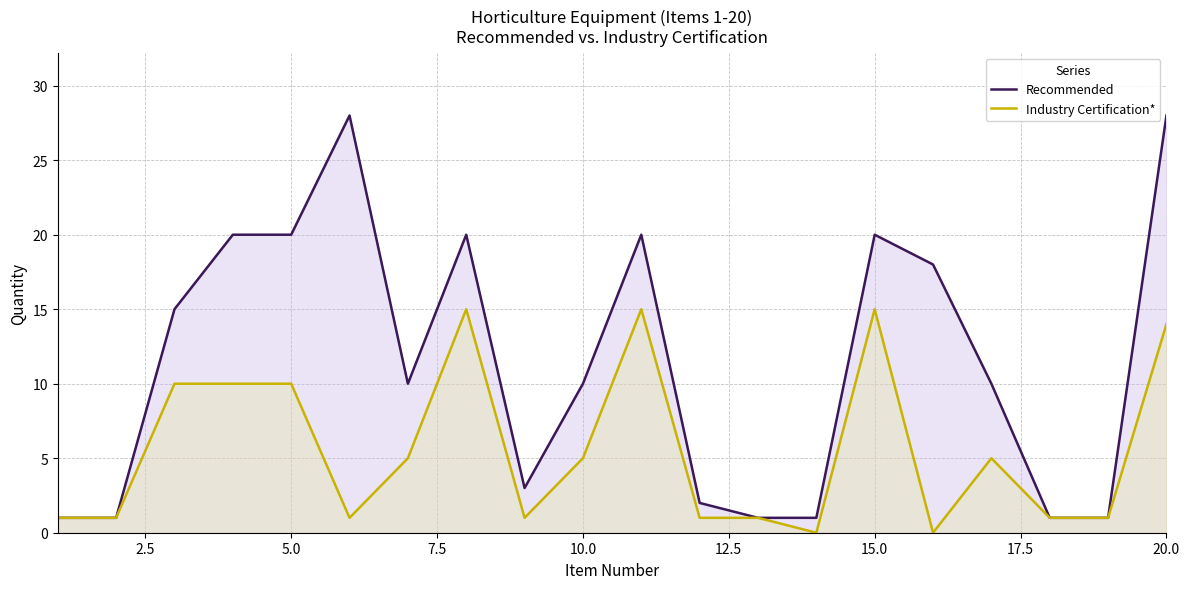

What is the maximum value for Recommended?

28